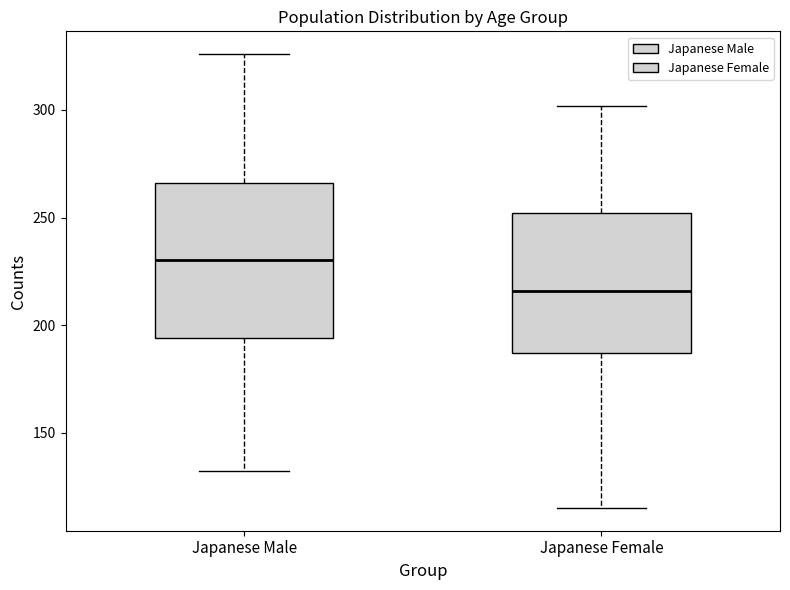

Where is the lower edge of the box for Japanese Male on the y-axis? The values are not printed on the chart, so give them approximately, as read against the axis.

195